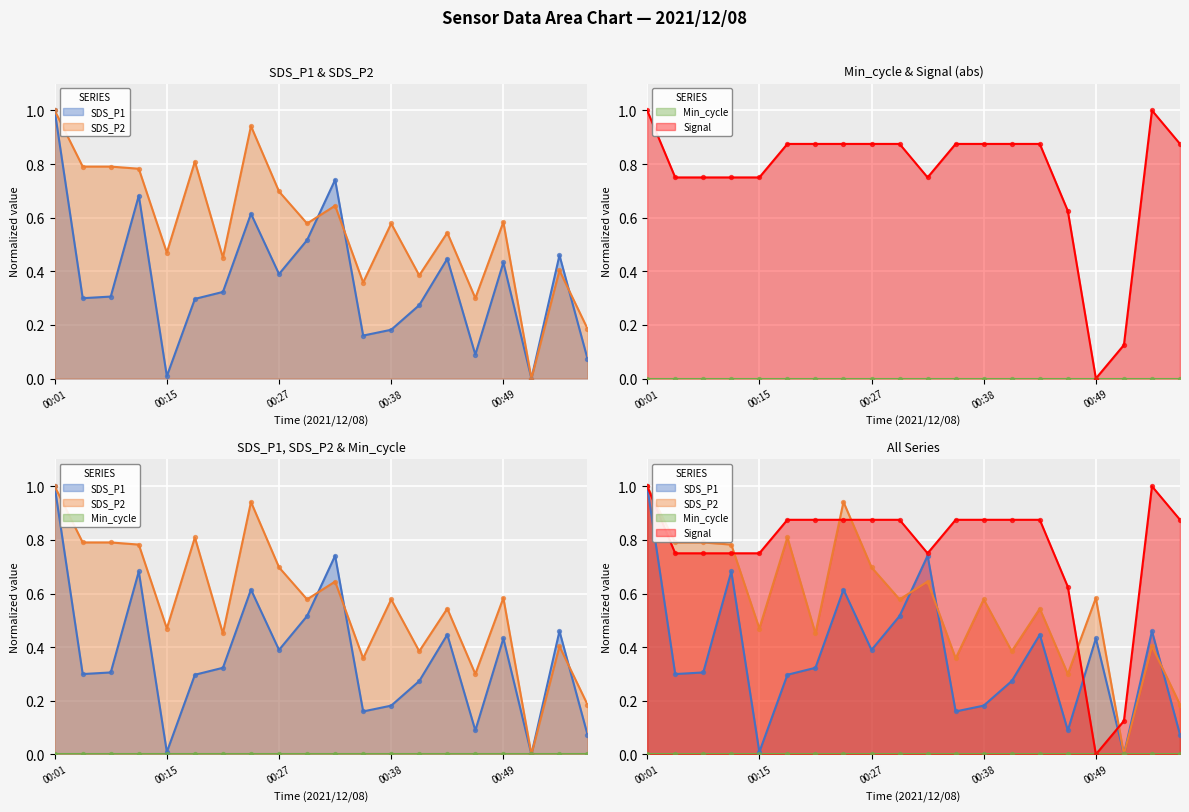

At how many categories does at least one series exceed 0?

20